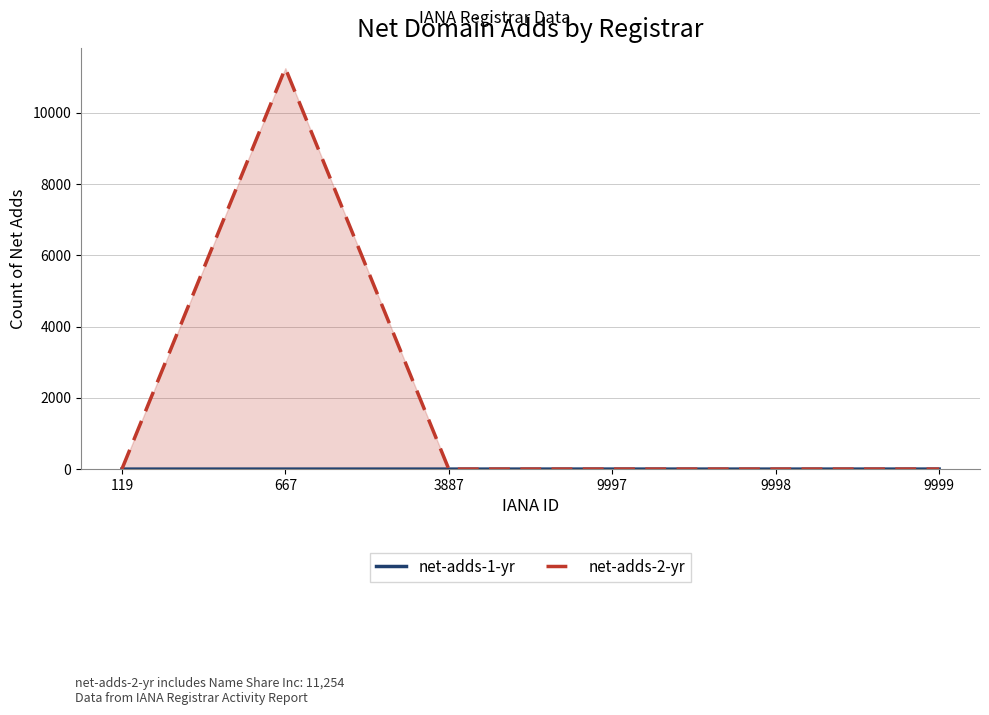

At how many categories does at least one series exceed 1794?

1